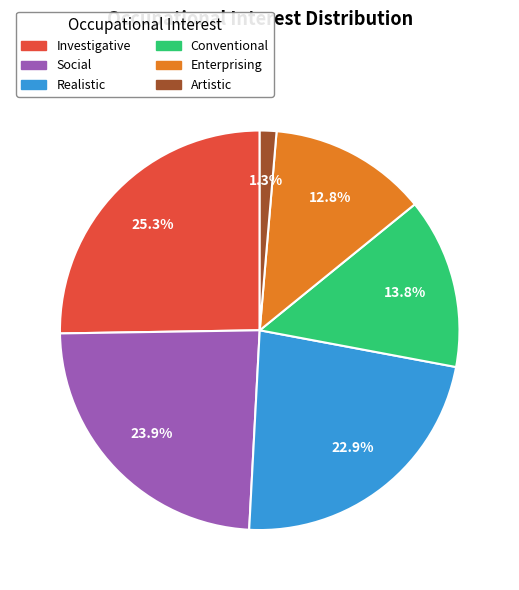

Is Enterprising the majority of the pie?

No